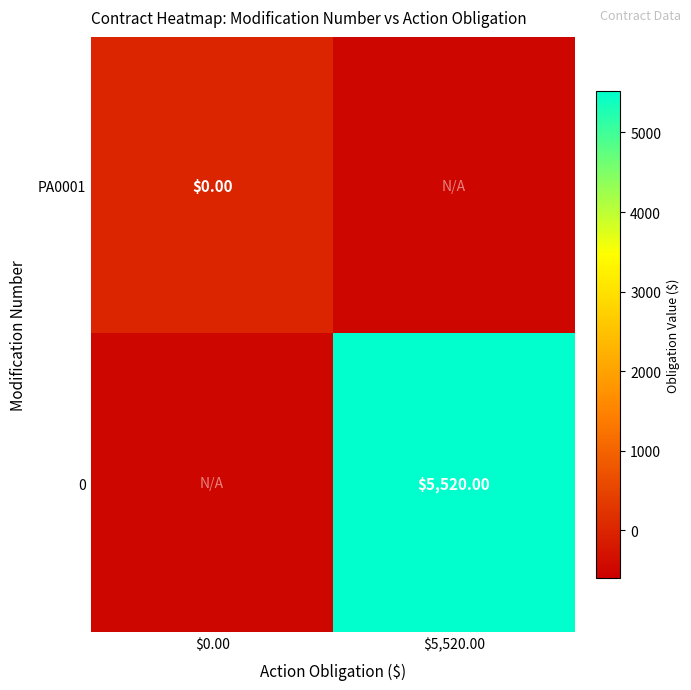

What is the total value across all series at $5,520.00?

5020